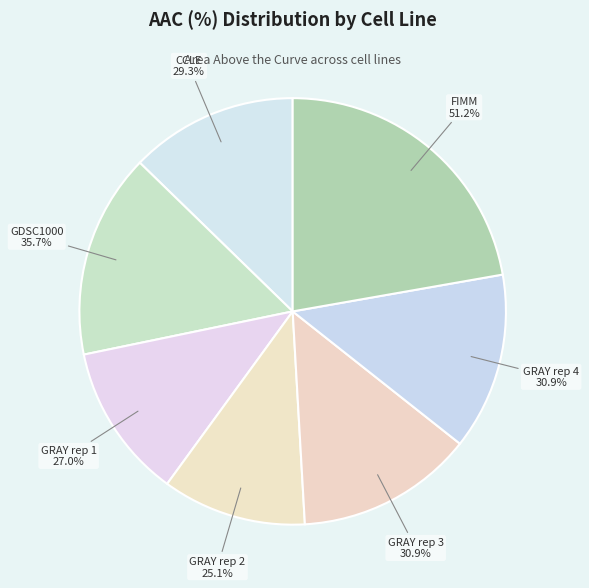

Which category has the biggest portion of the pie?

FIMM